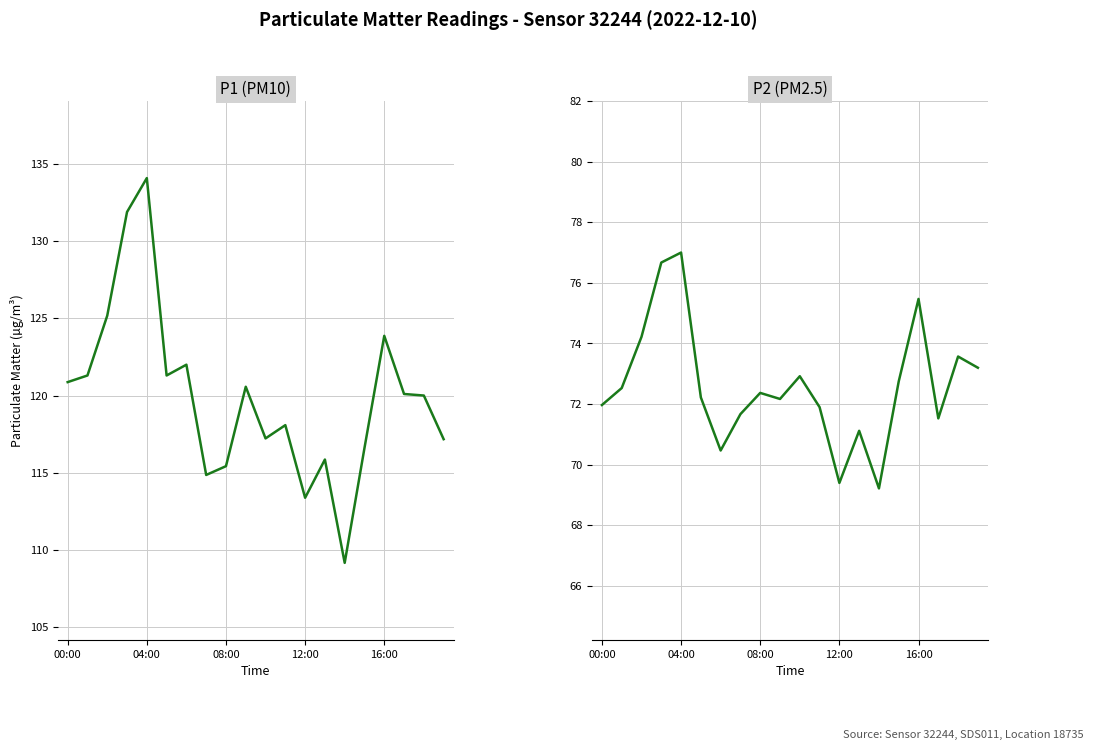

What is the label of the 1st point from the left?

00:00